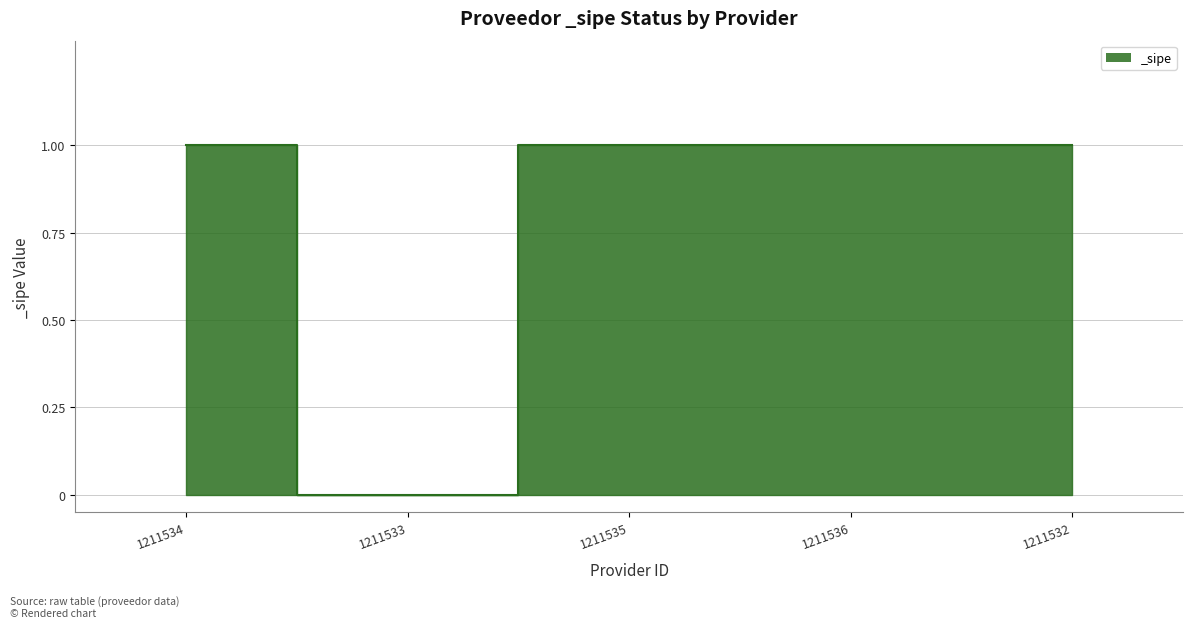

At which category does the data reach its first local valley?

1211533